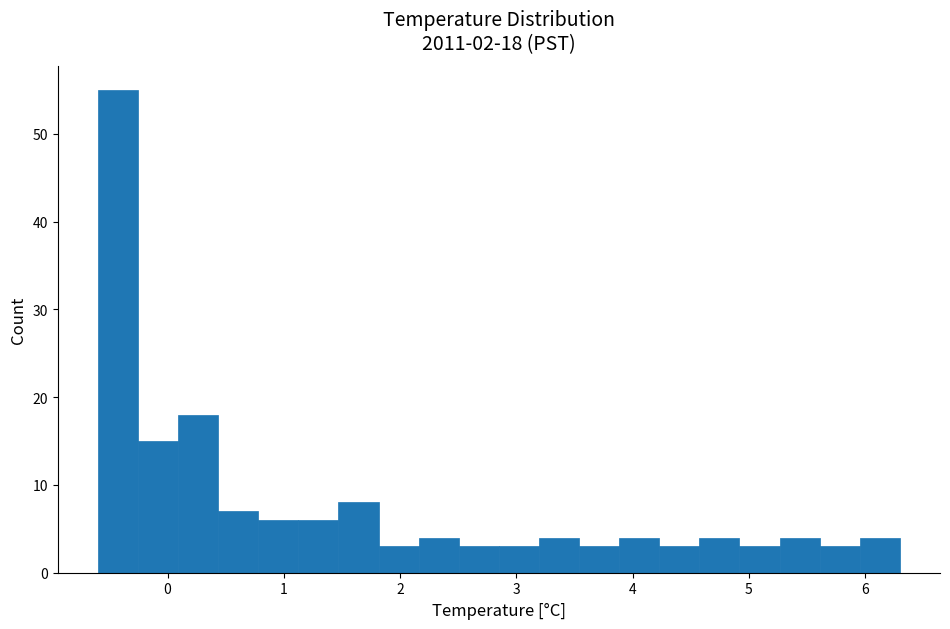

Around what value on the x-axis is the tallest bar? Give the approximate position of its centre, as read against the axis.

-0.4